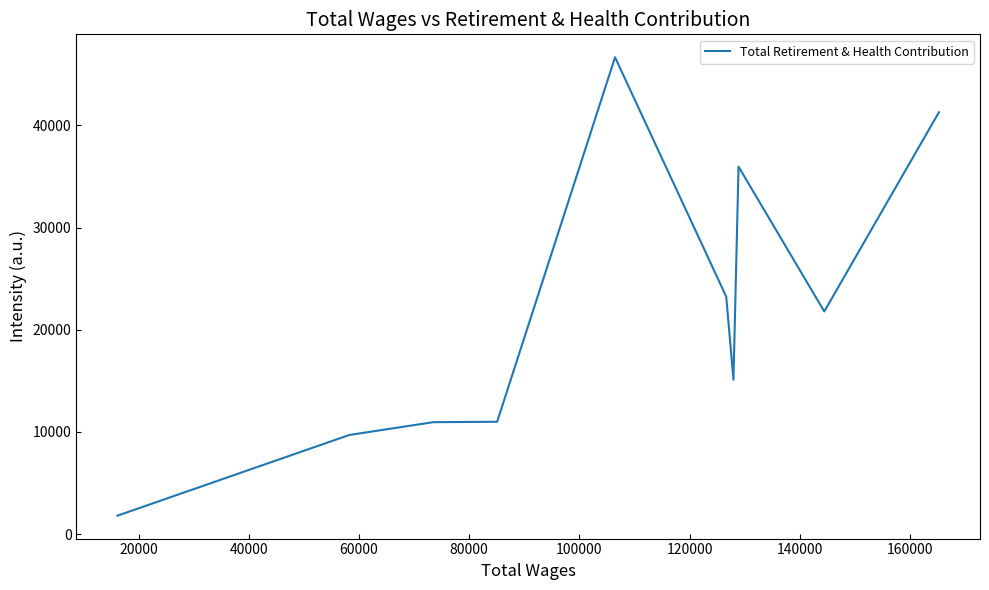

How many lines are shown in the chart?

1